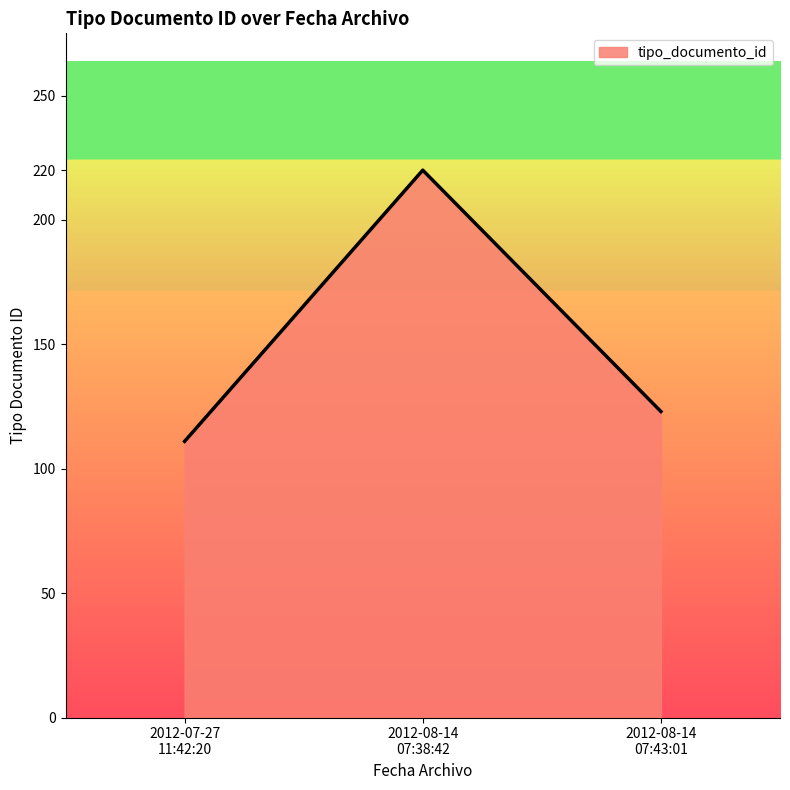

What is the average value?

151